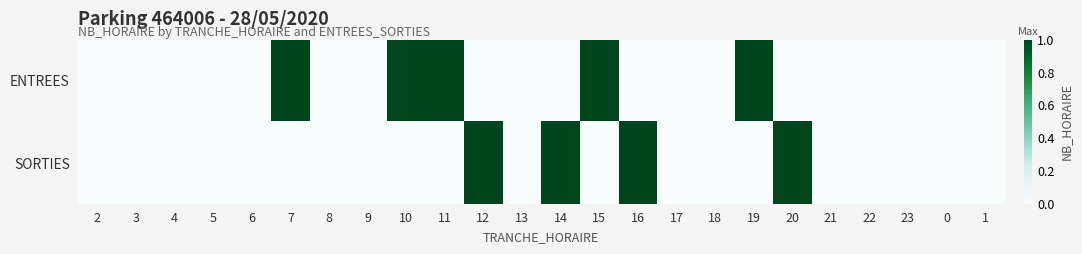

Which series has the widest spread of values?

ENTREES